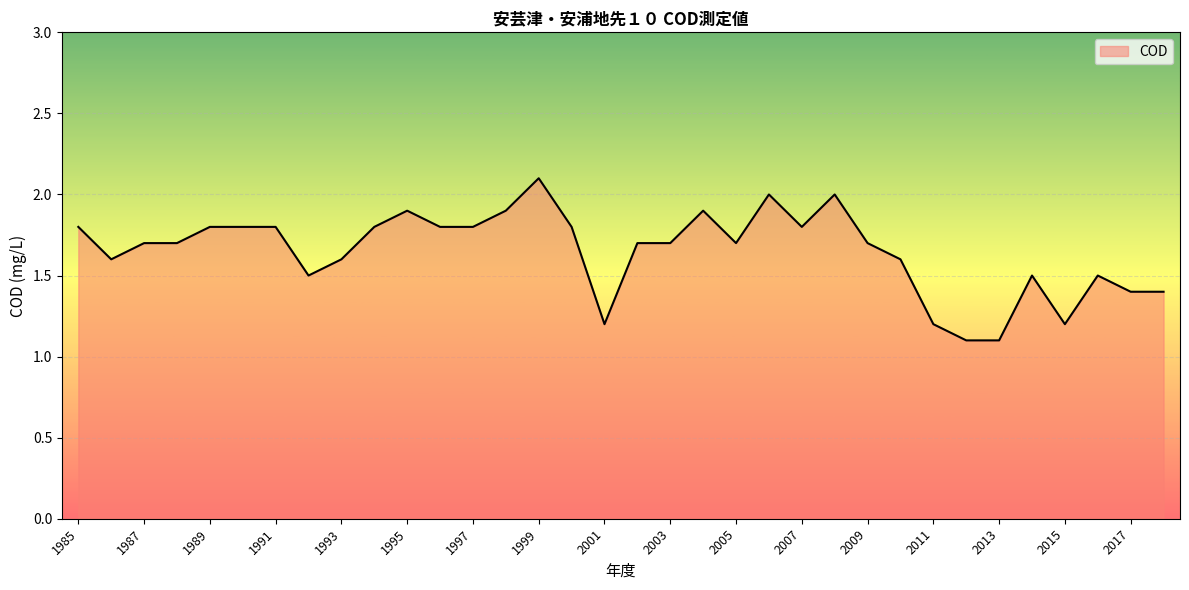

What is the maximum value shown in the chart?

2.1